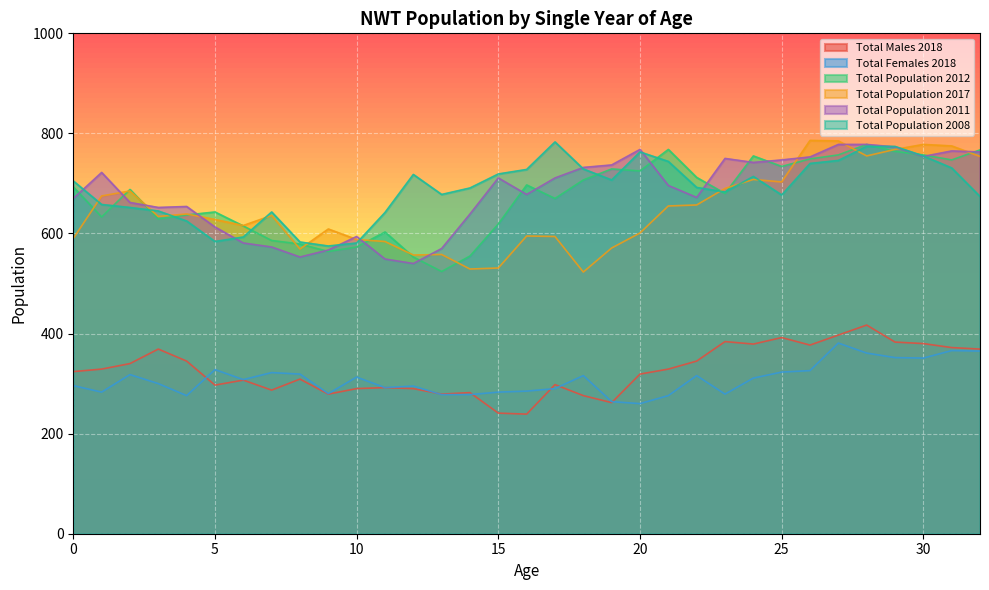

What is the greatest value displayed?

786